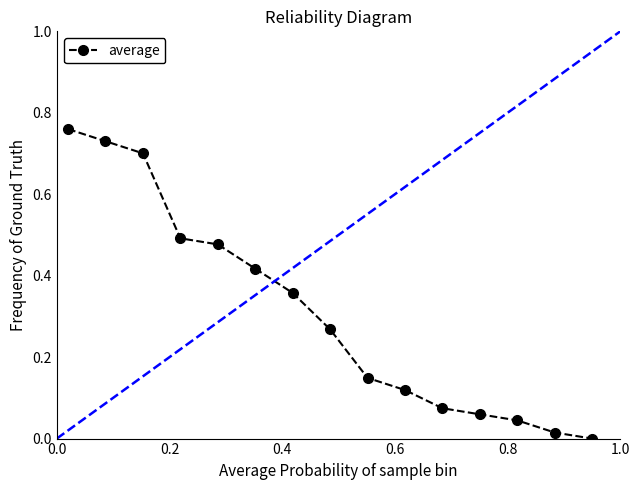

How many lines are shown in the chart?

1